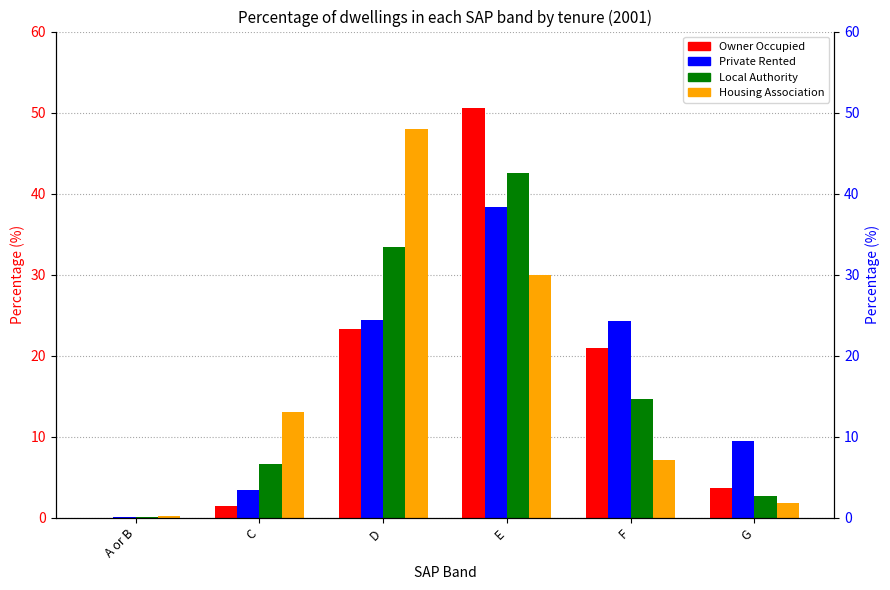

Reading left to right, list all the values displayed in this chart.

Owner Occupied: A or B=0.0	C=1.5	D=23.3	E=50.6	F=20.9	G=3.7
Private Rented: A or B=0.1	C=3.5	D=24.4	E=38.3	F=24.3	G=9.4
Local Authority: A or B=0.1	C=6.6	D=33.4	E=42.6	F=14.6	G=2.6
Housing Association: A or B=0.2	C=13.0	D=48.0	E=29.9	F=7.1	G=1.7